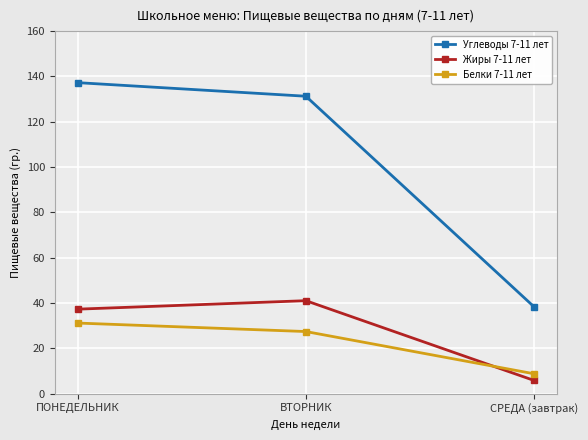

Which series has the widest spread of values?

Углеводы 7-11 лет